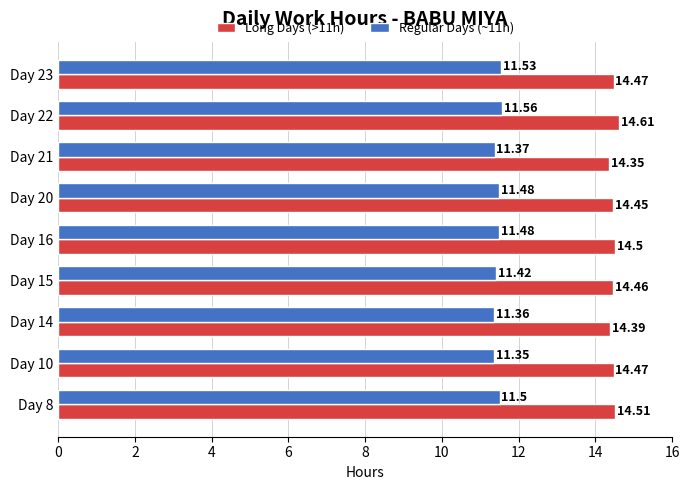

List the series in order of their peak value, lowest first.

Regular Days (~11h), Long Days (>11h)